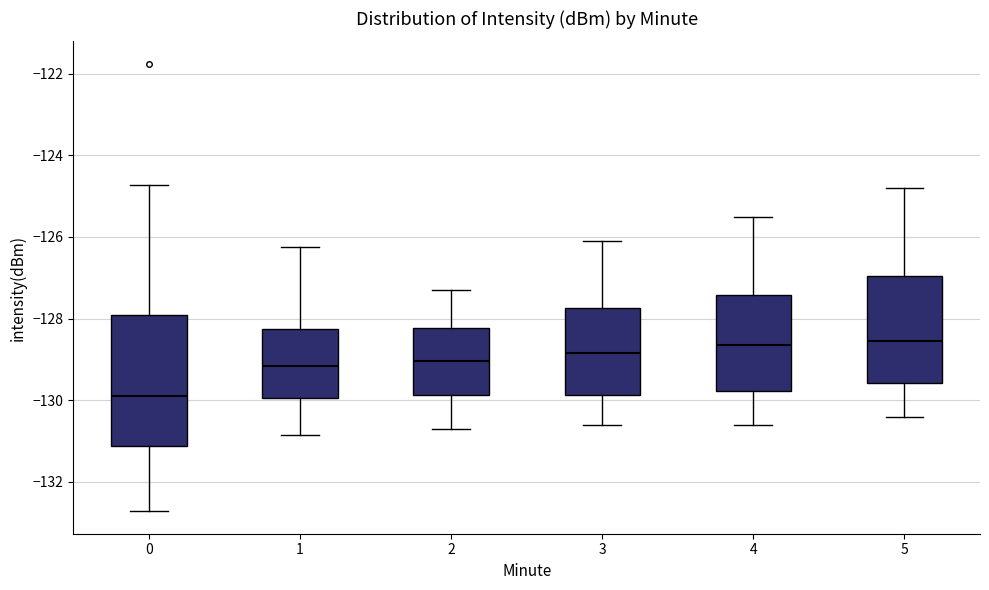

Which box is the tallest, from its lower edge to its upper edge?

0